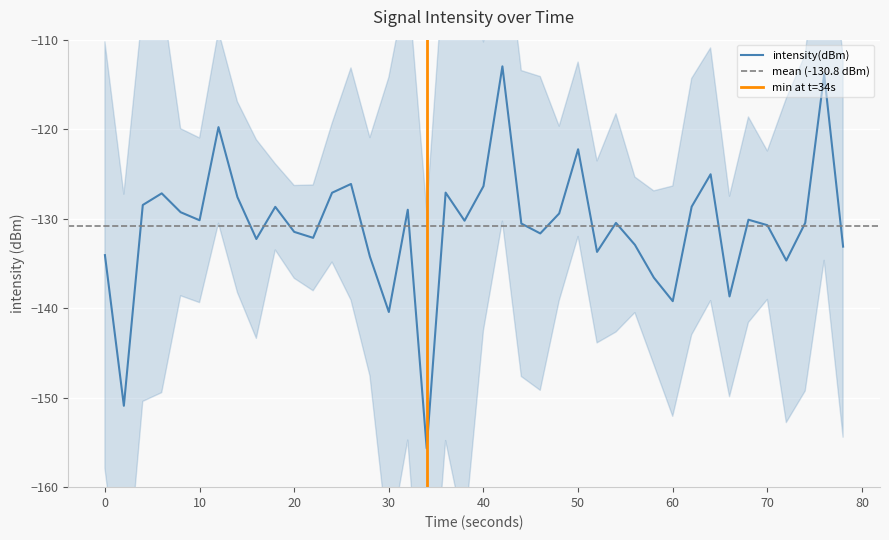

True or false: intensity(dBm) has a value of -130.2 at 10.

True